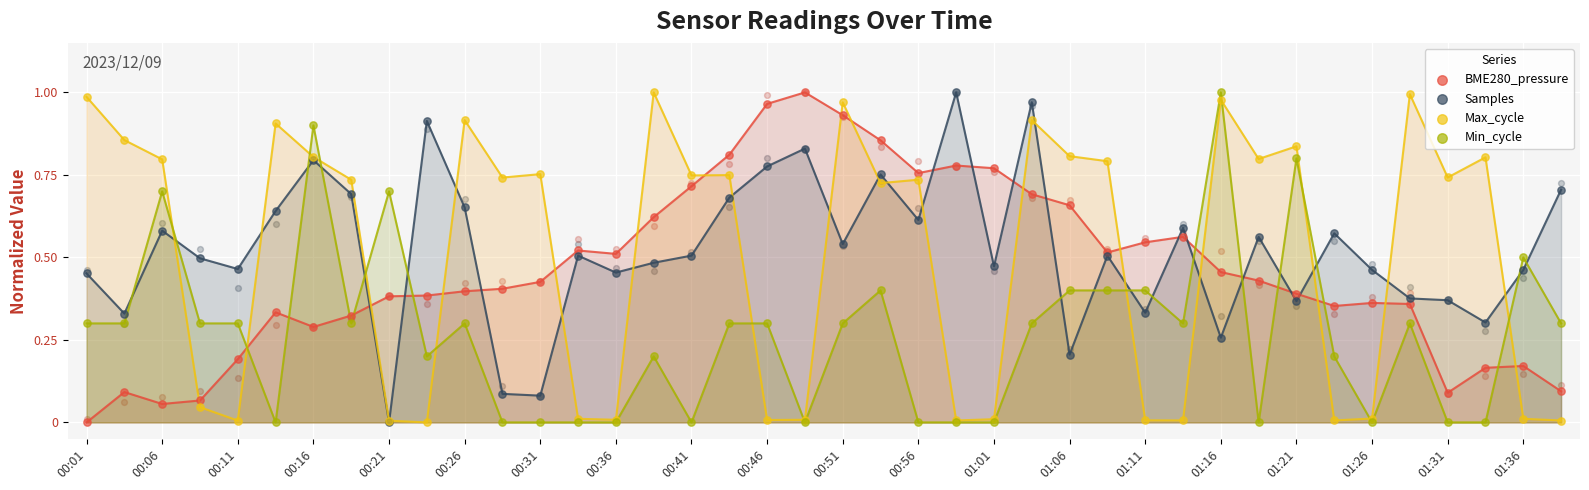

Which series has the widest spread of Y values?

BME280_pressure